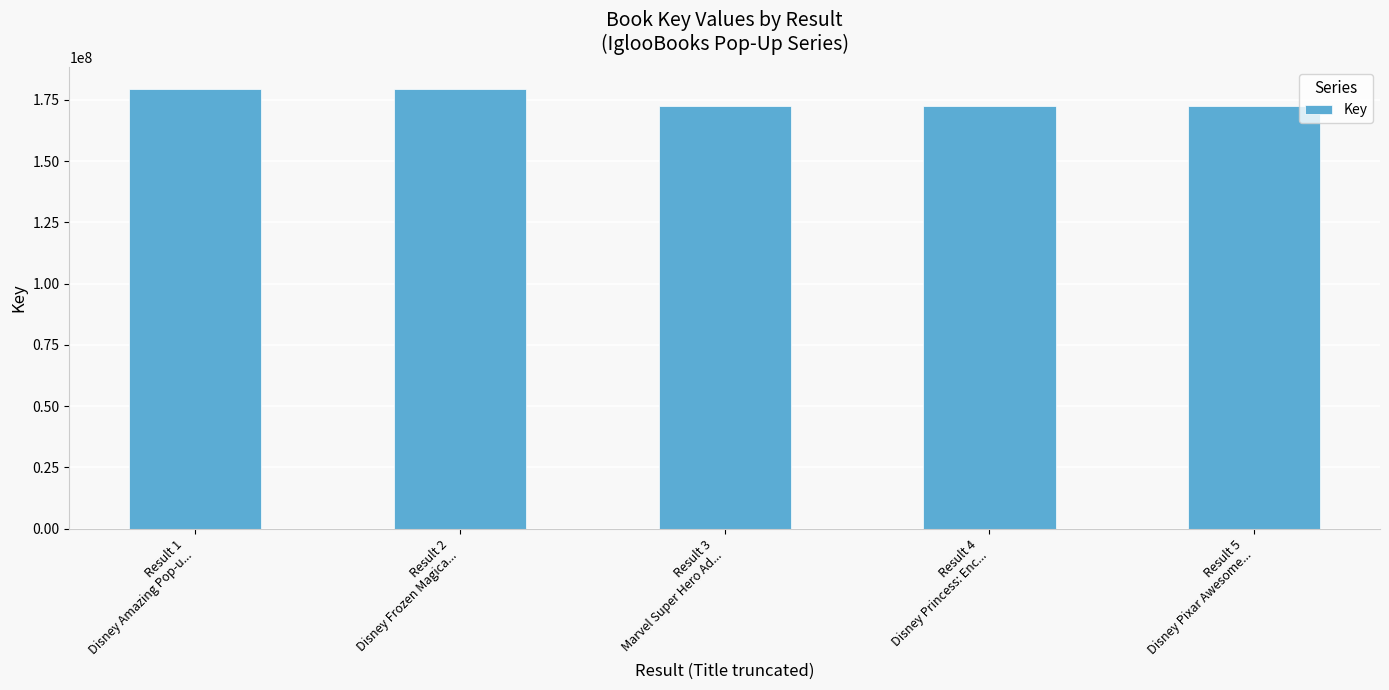

How many data points are less than 172344117?

2